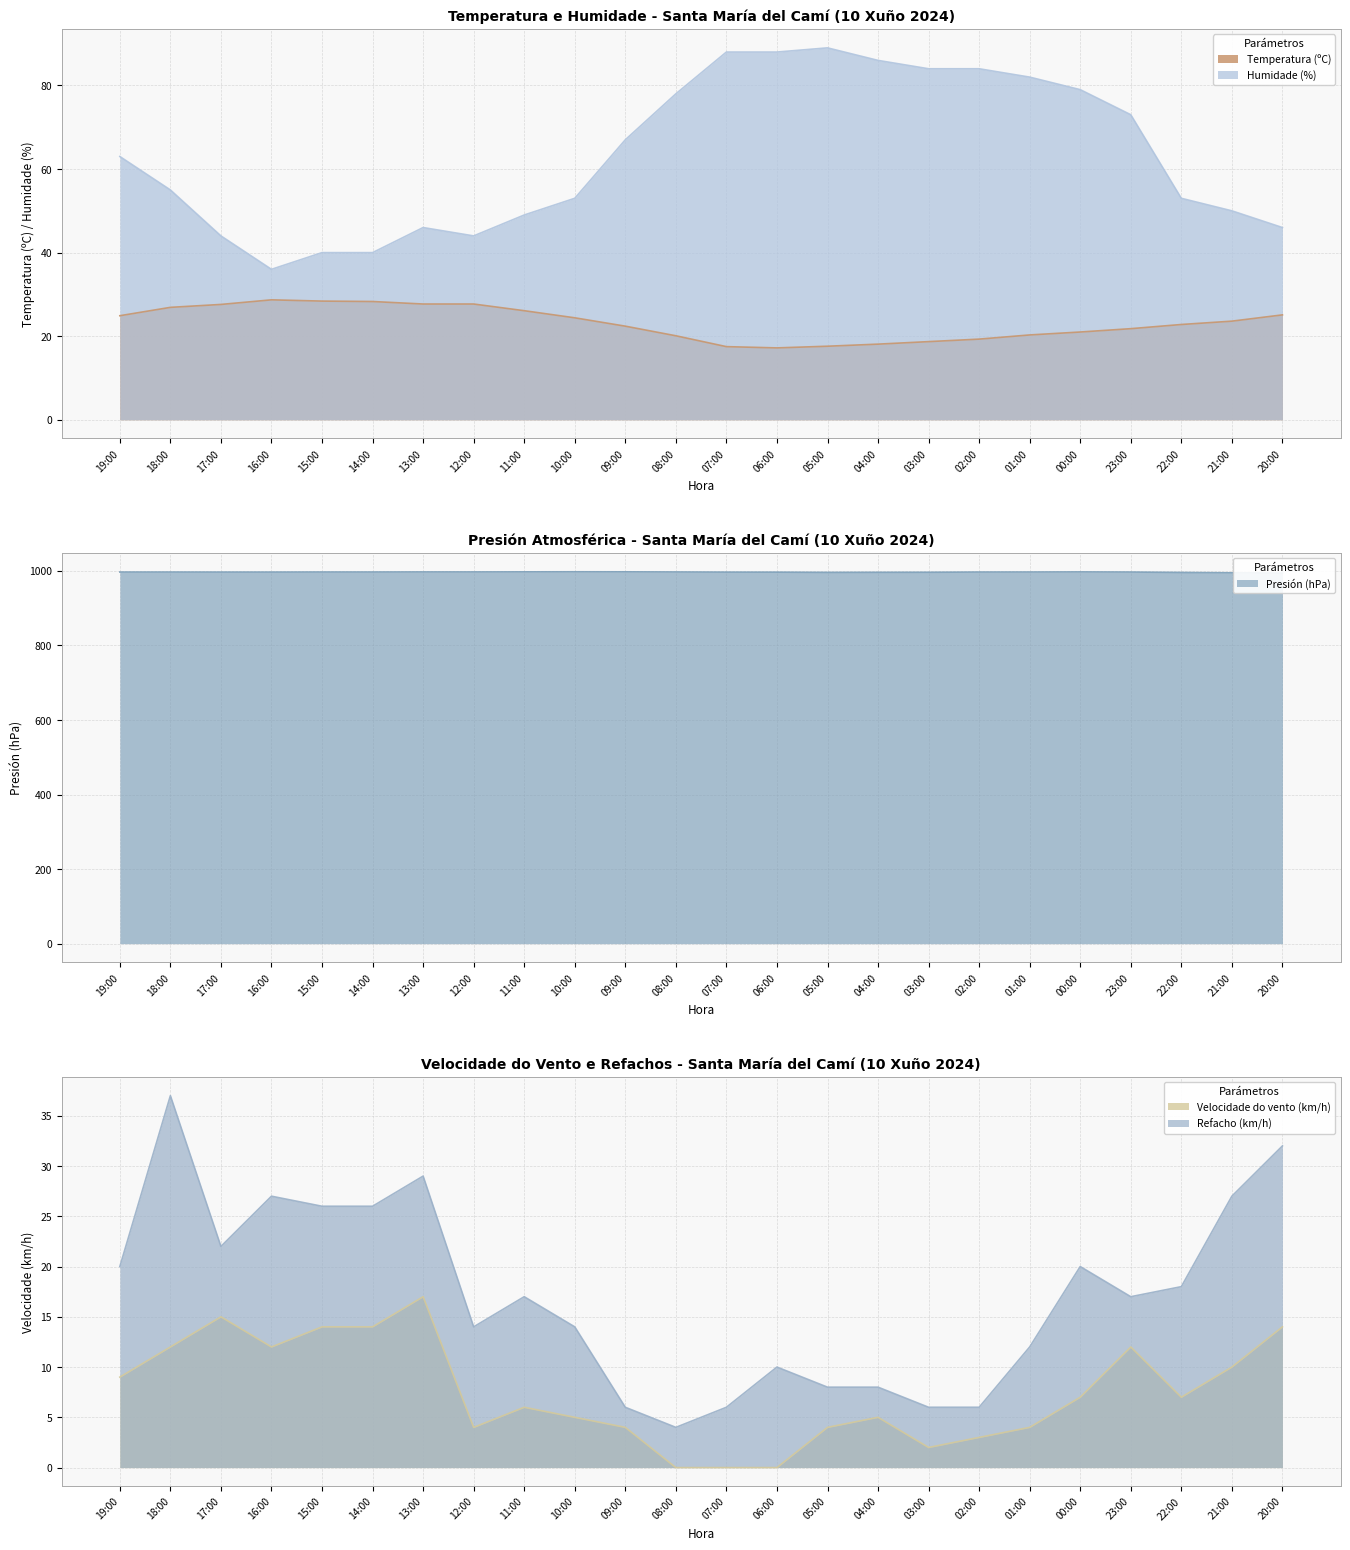

What is the difference between the second highest and second lowest values in the Refacho (km/h) series?

26